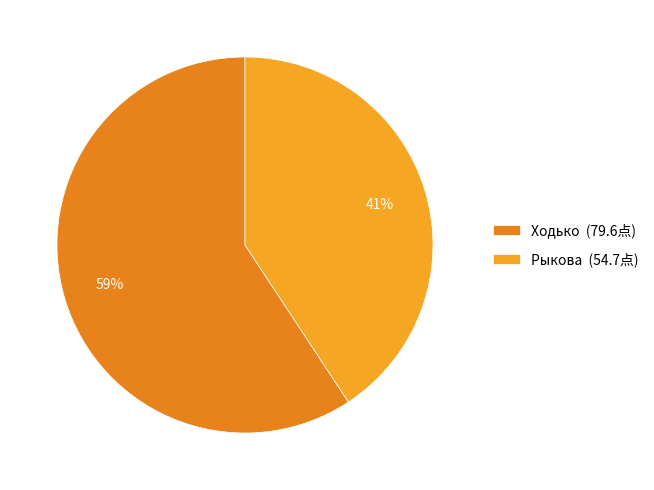

What percentage is the Ходько slice, to the nearest percent?

59%